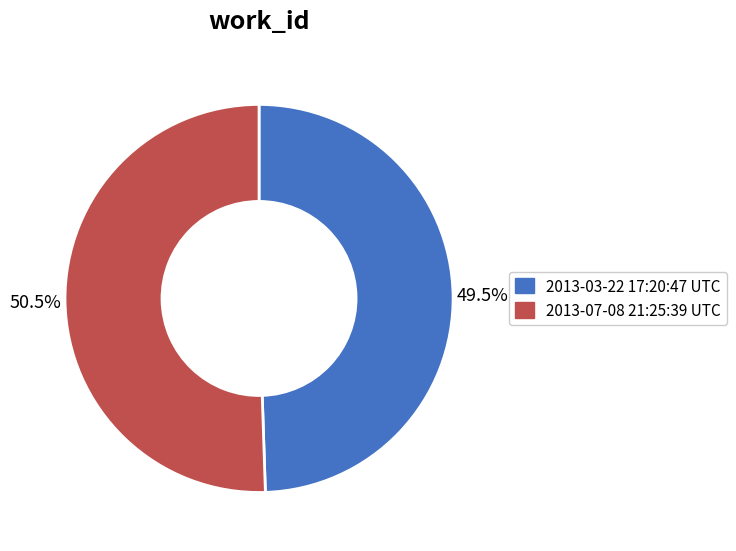

How much of the chart is everything except 2013-03-22 17:20:47 UTC?

50.5%